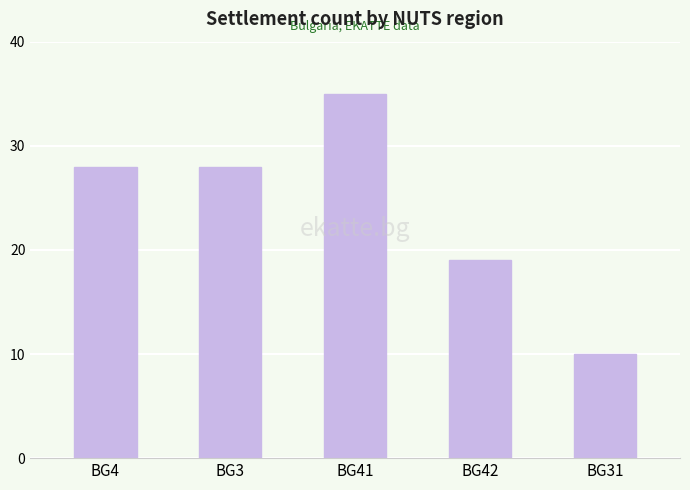

Is it true that the value at BG4 is 49?

False